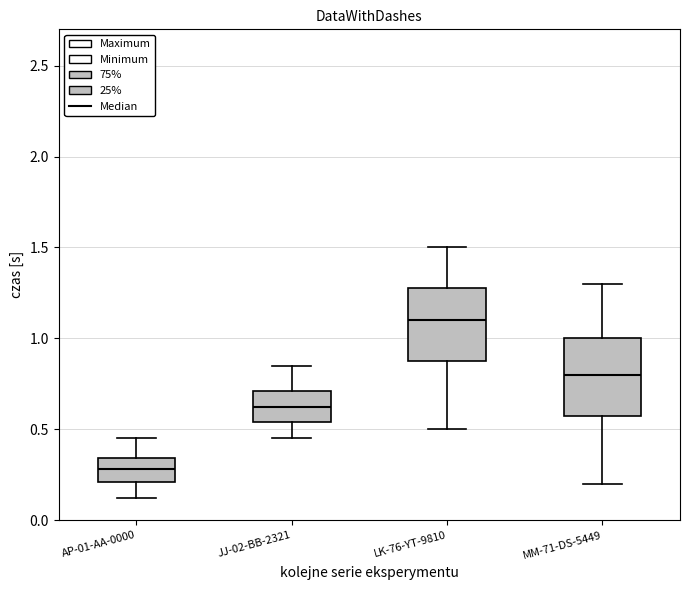

Reading left to right, read every box against the y-axis: the position of its median line, the range the box covers, and the ends of its whiskers. The values are not printed on the chart, so give them approximately, as read against the axis.

AP-01-AA-0000: median 0.30, box 0.20 to 0.35, whiskers 0.10 to 0.45
JJ-02-BB-2321: median 0.60, box 0.55 to 0.70, whiskers 0.45 to 0.85
LK-76-YT-9810: median 1.10, box 0.90 to 1.30, whiskers 0.50 to 1.50
MM-71-DS-5449: median 0.80, box 0.60 to 1.00, whiskers 0.20 to 1.30